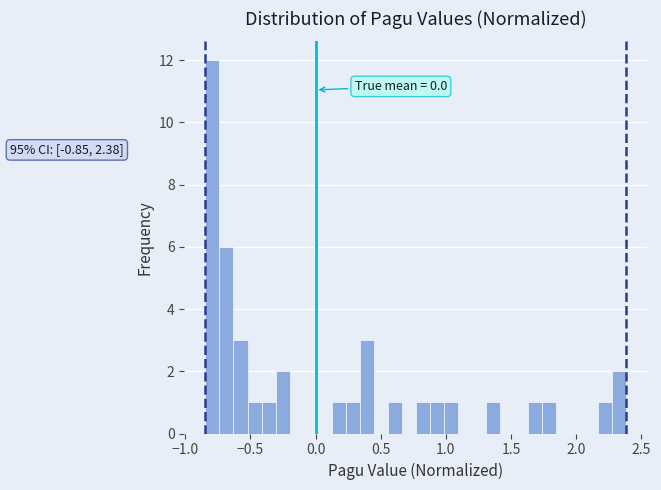

Read against the x-axis, roughly where is the centre of the tallest bar?

-0.80